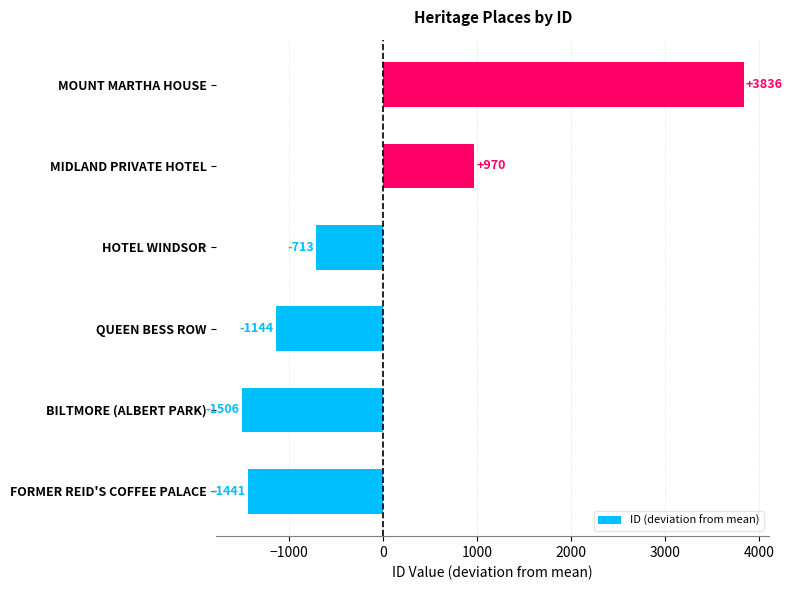

What is the minimum value shown in the chart?

-1506.3